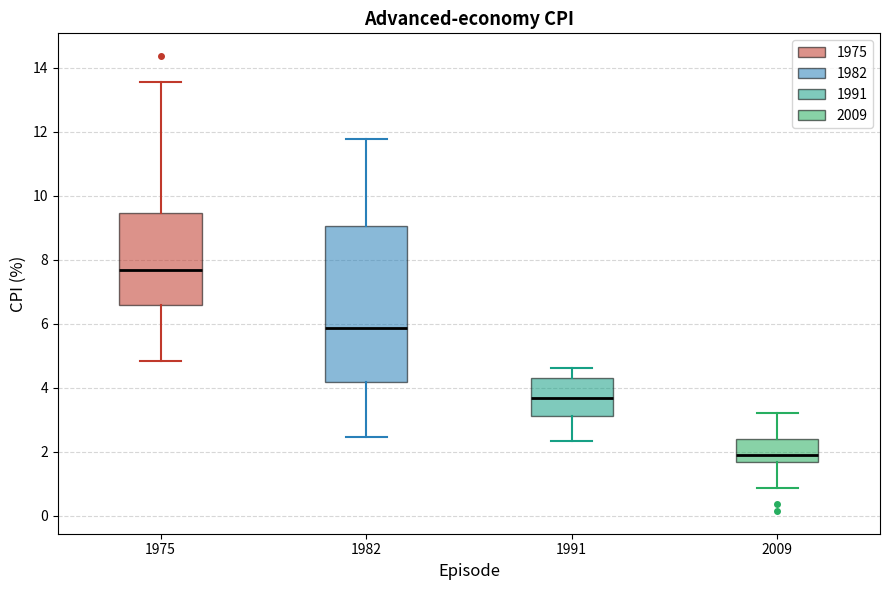

Comparing the boxes themselves (not the whiskers), which one is the tallest?

1982